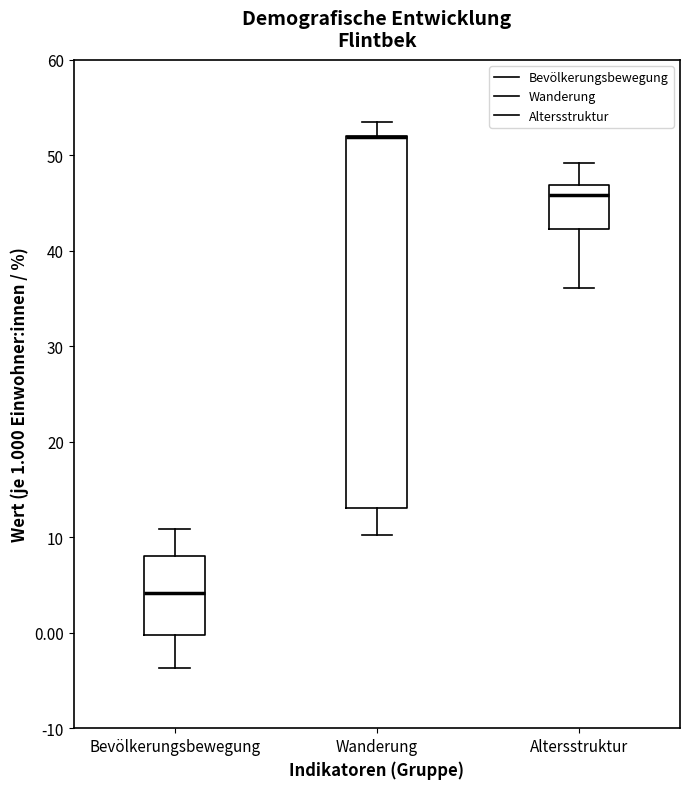

Where does the upper whisker of the box for Bevölkerungsbewegung end on the y-axis? The values are not printed on the chart, so give them approximately, as read against the axis.

11